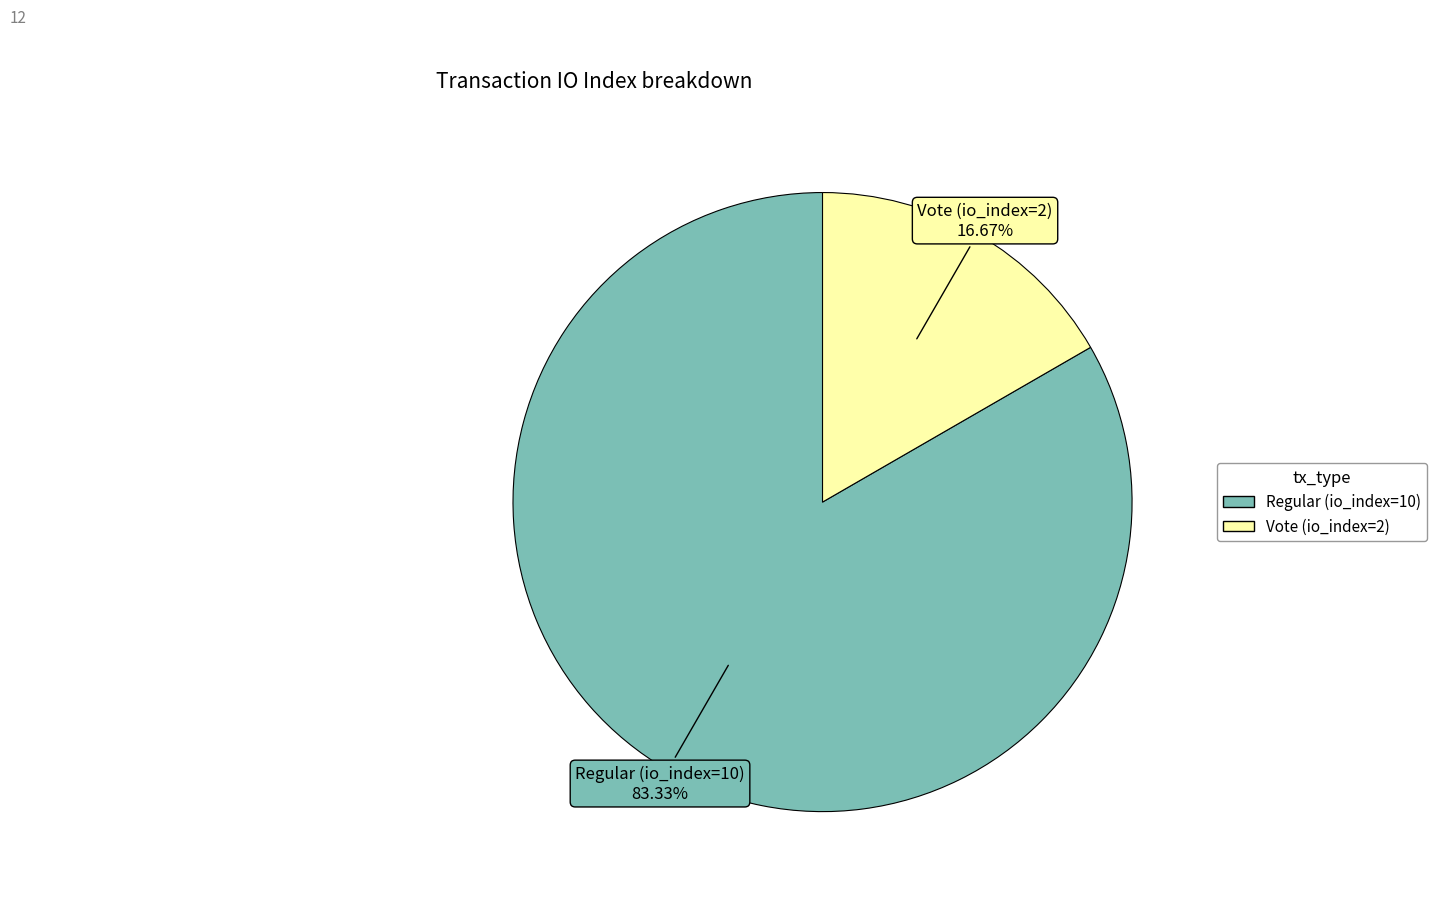

Rank the categories by value from lowest to highest.

Vote (io_index=2), Regular (io_index=10)